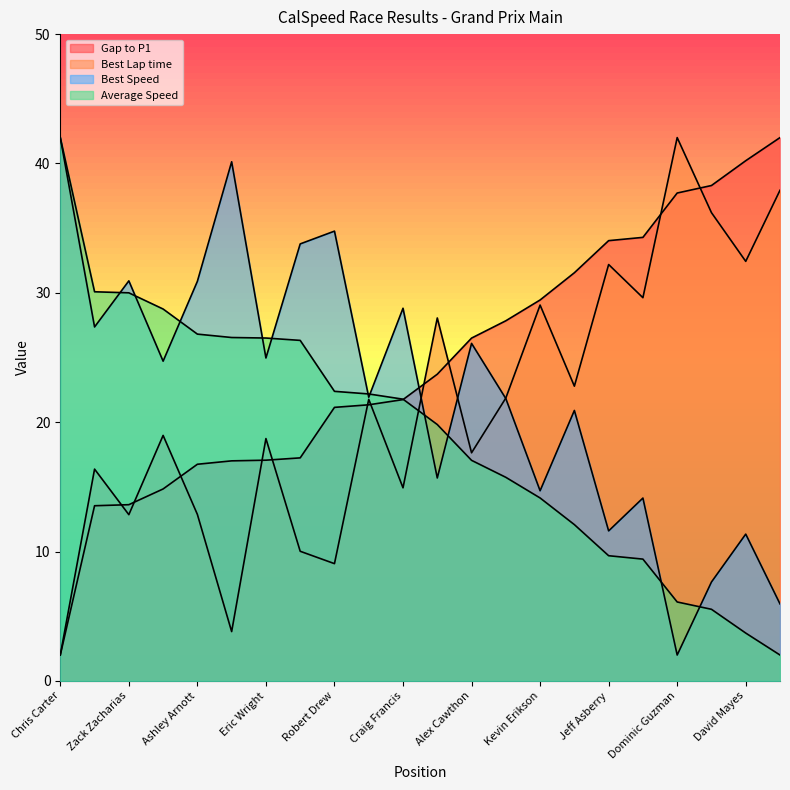

Count the number of categories in the chart.

22